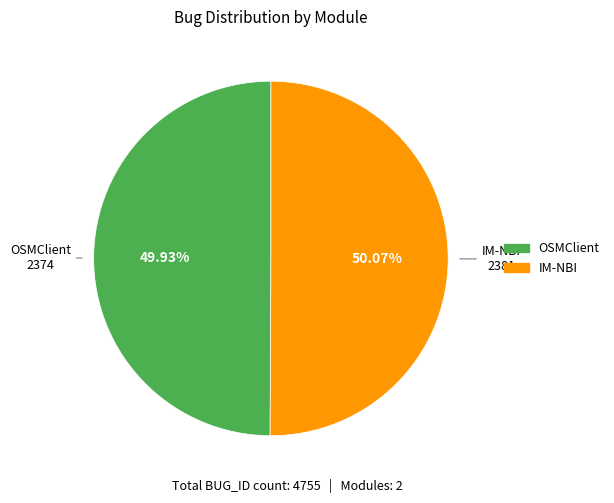

Count the number of slices in the pie.

2